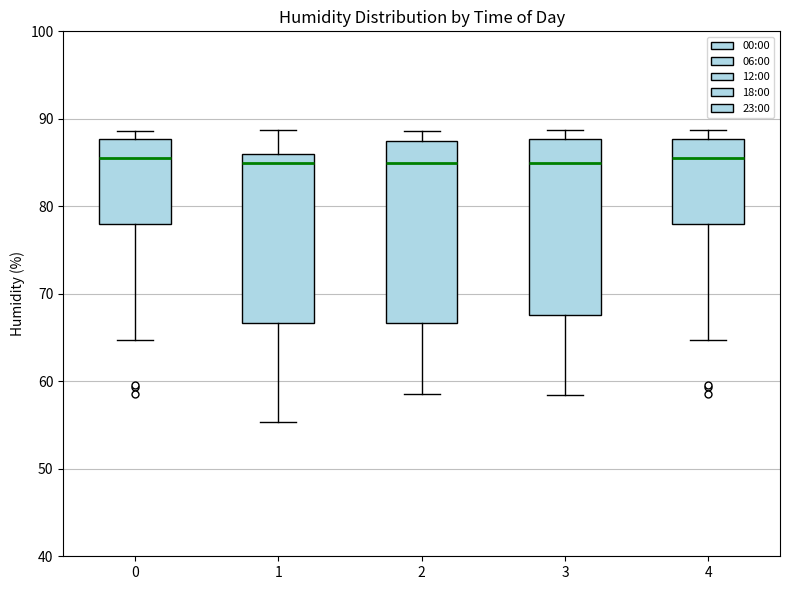

Where is the upper edge of the box at x = 3 on the y-axis? The values are not printed on the chart, so give them approximately, as read against the axis.

88